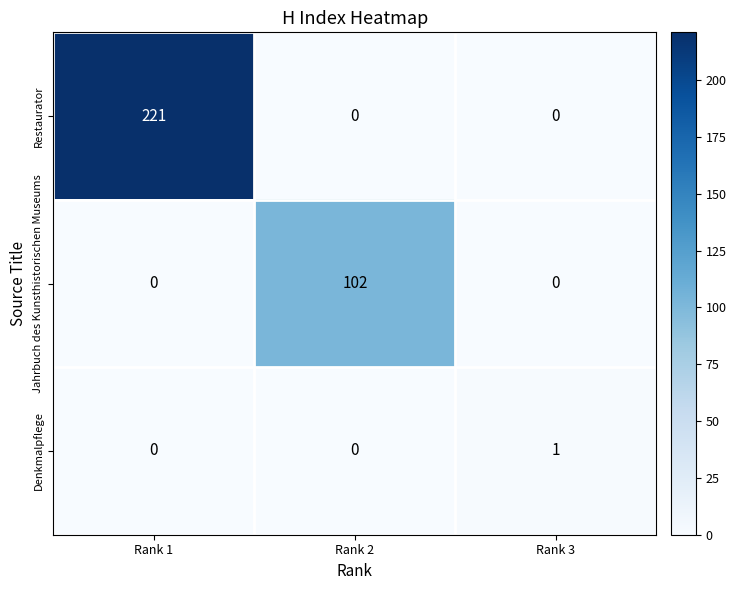

What is the maximum value for Jahrbuch des Kunsthistorischen Museums?

102